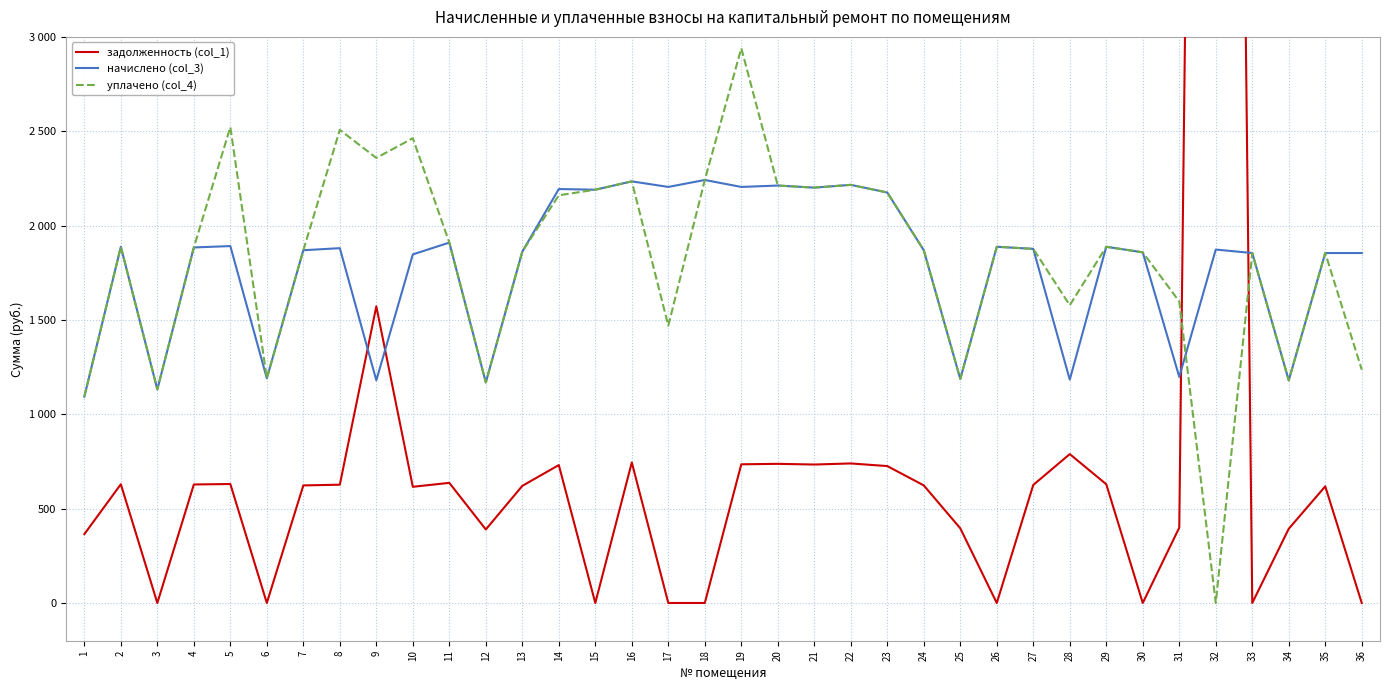

How many intersections are there between начислено (col_3) and уплачено (col_4)?

1